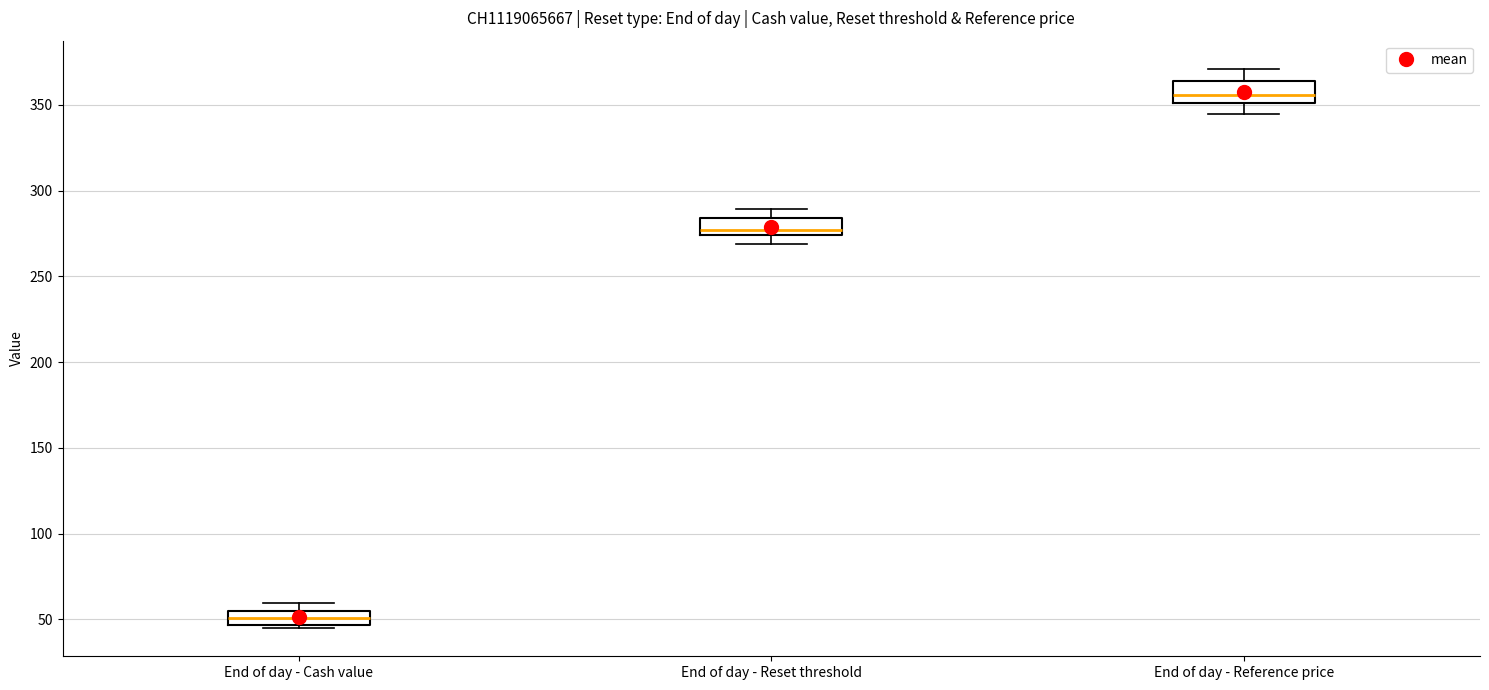

Reading left to right, read every box against the y-axis: the position of its median line, the range the box covers, and the ends of its whiskers. The values are not printed on the chart, so give them approximately, as read against the axis.

End of day - Cash value: median 50, box 45 to 55, whiskers 45 (just below the box's lower edge) to 60
End of day - Reset threshold: median 275 (just above the box's lower edge), box 275 to 285, whiskers 270 to 290
End of day - Reference price: median 355, box 350 to 365, whiskers 345 to 370